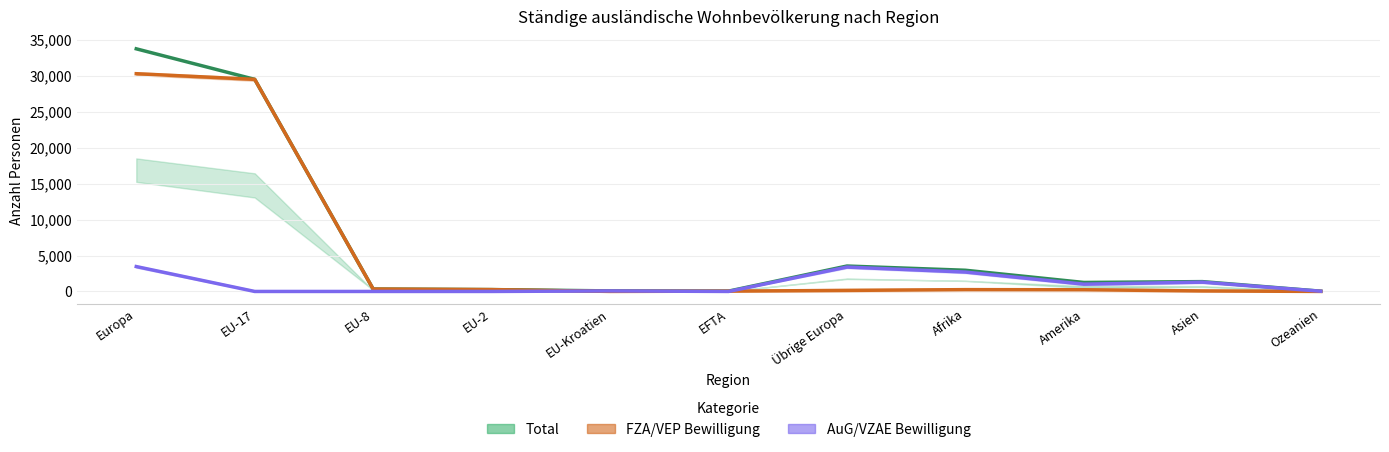

The value of FZA/VEP at EU-2 is 259. True or false?

True